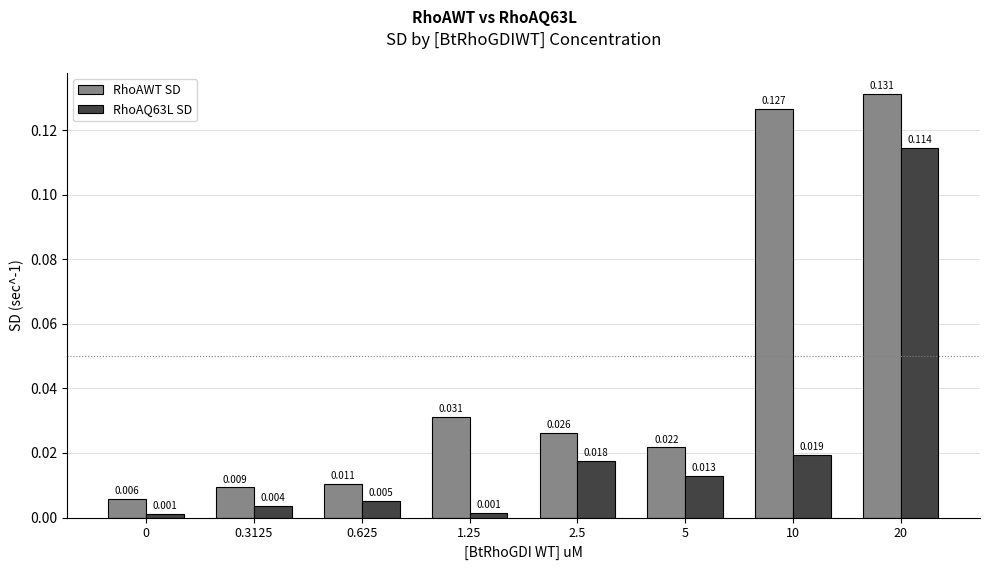

Which series has the largest total across all categories?

RhoAWT SD